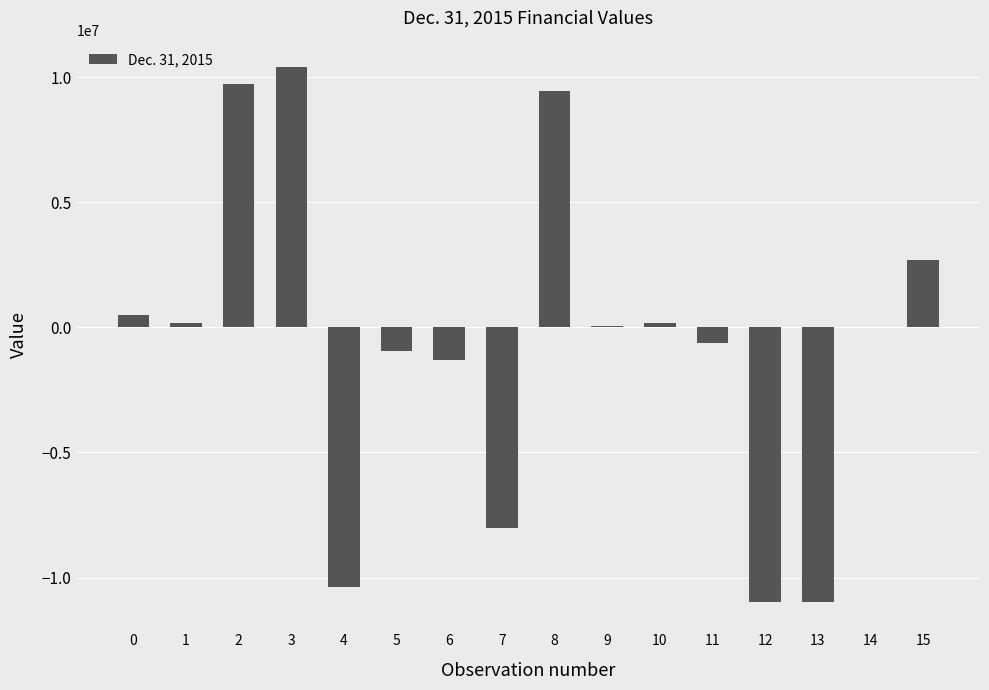

What is the sum of all values?

-10106312.1